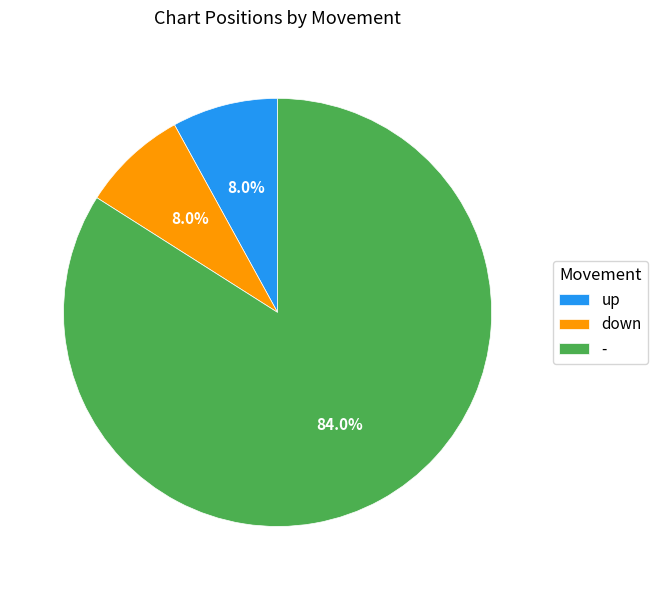

Which slice is the largest?

-